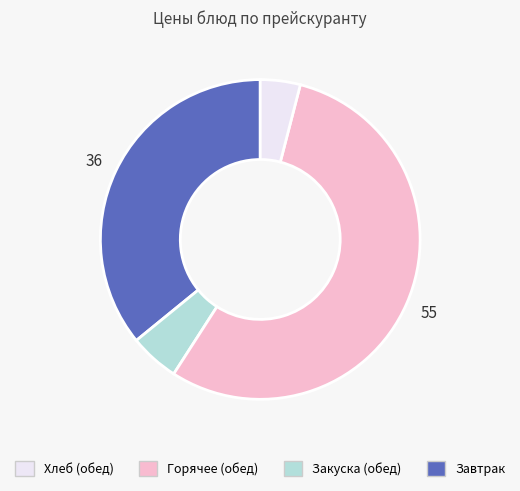

Is there any slice that represents more than half of the pie?

Yes